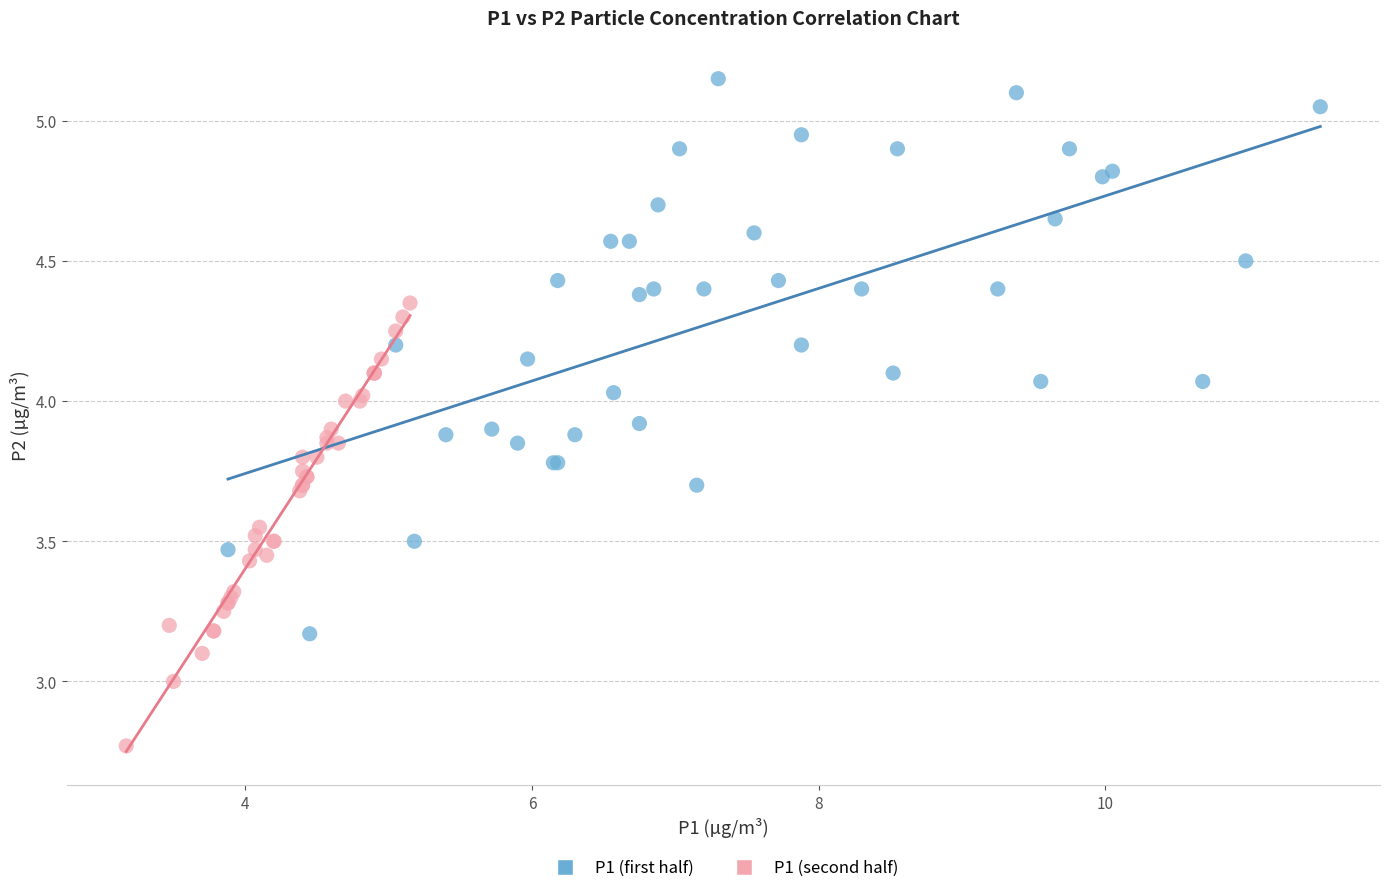

Which series contains the highest Y value?

P1 (first half)